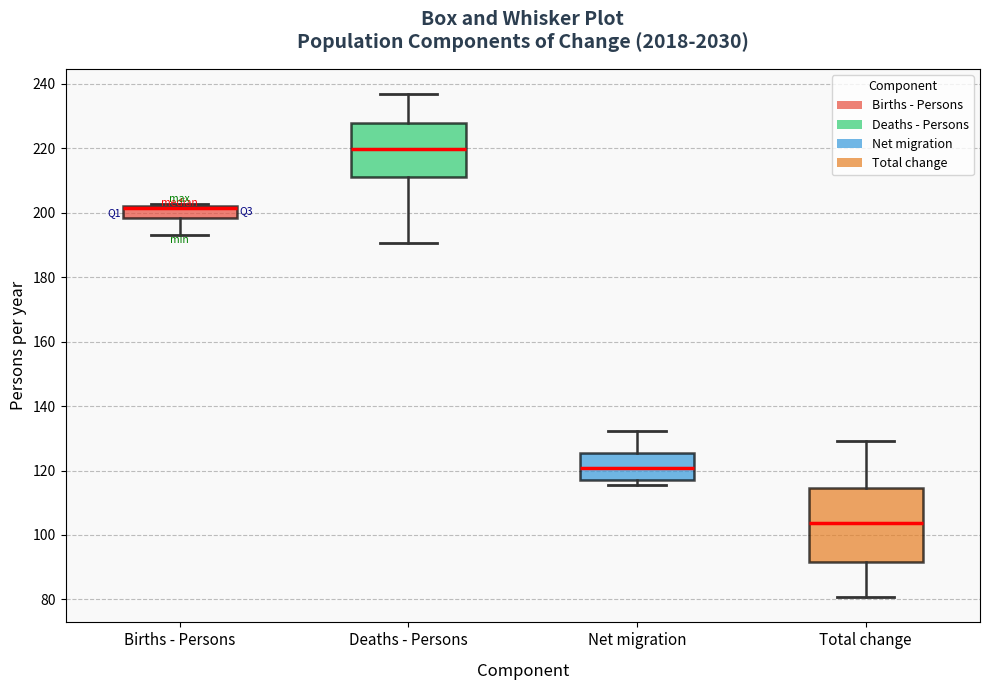

Where does the upper whisker of the box for Net migration end on the y-axis? The values are not printed on the chart, so give them approximately, as read against the axis.

132